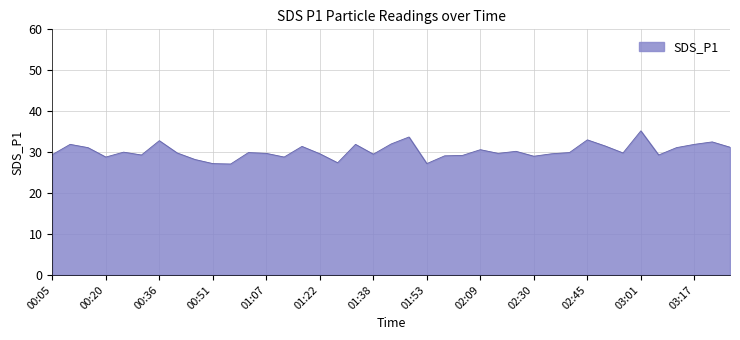

What is the difference between the second highest and minimum values?

6.6